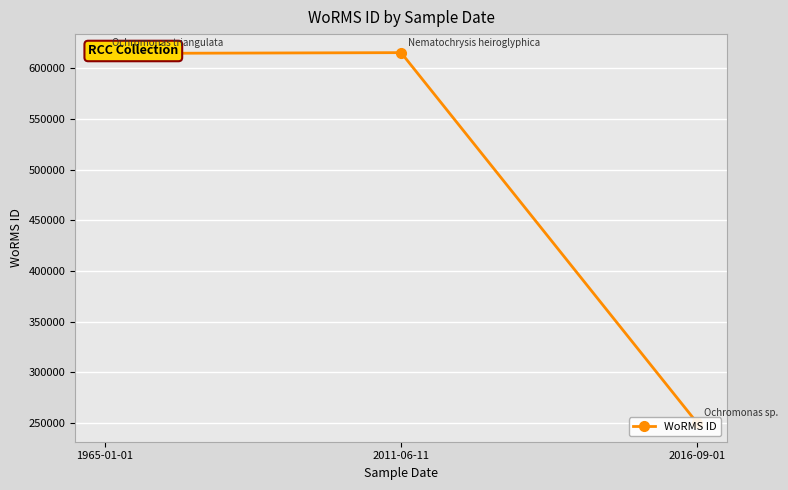

What is the sum of all values?

1479903